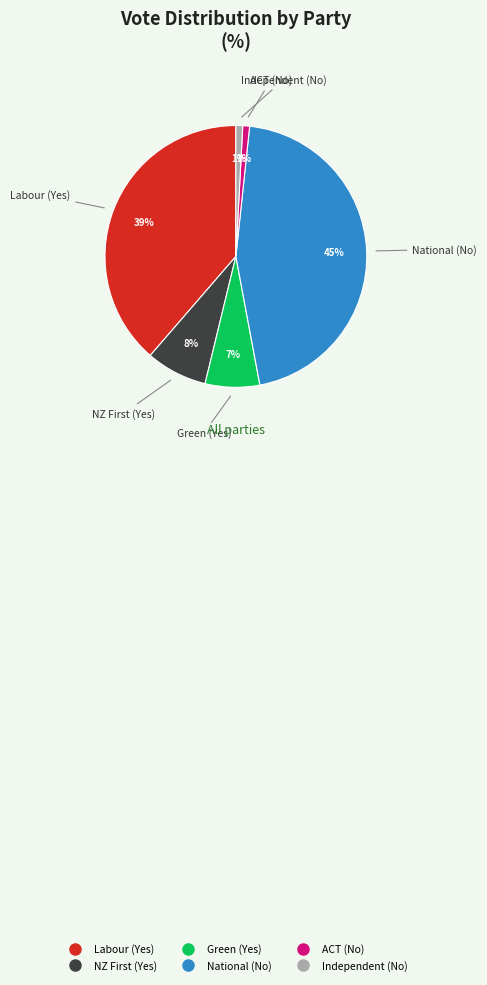

To the nearest percent, what percentage of the pie is Green (Yes)?

7%